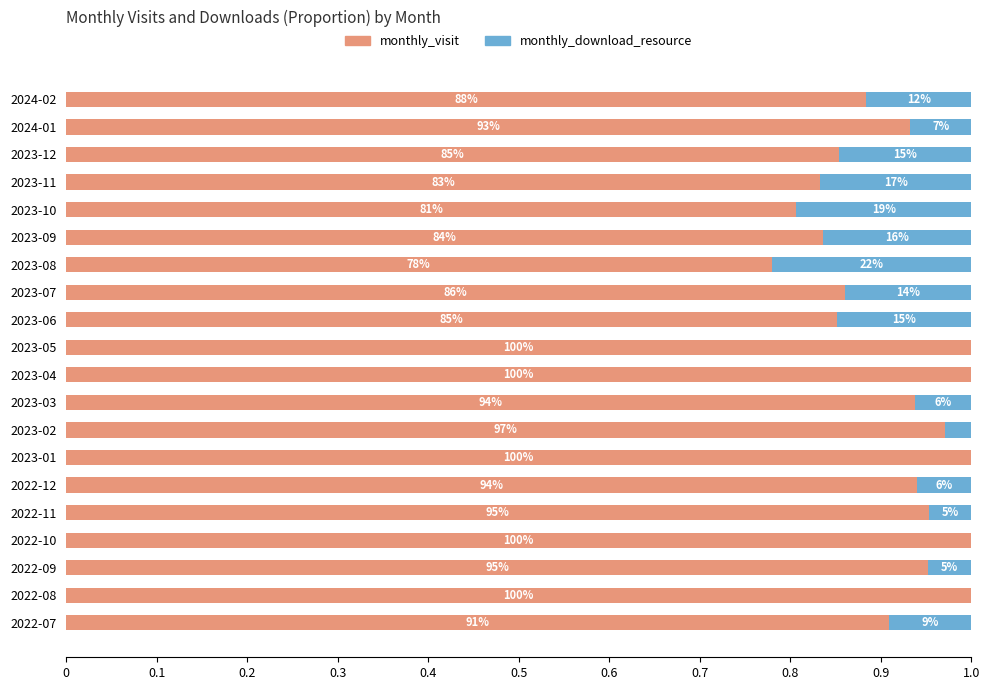

Which series has the largest total across all categories?

monthly_visit